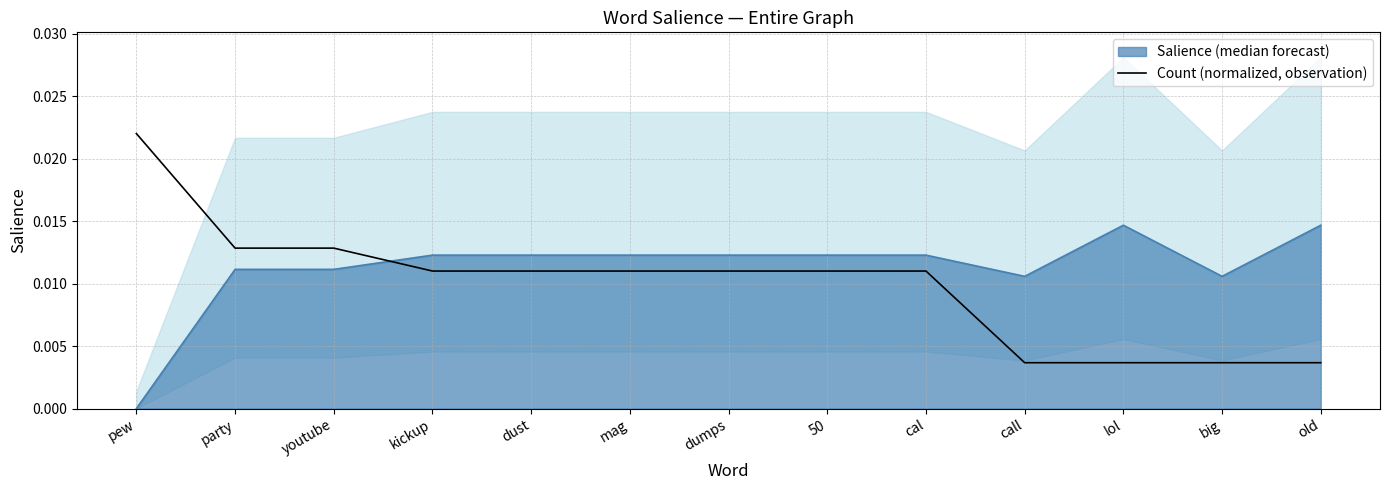

Count the number of categories in the chart.

13